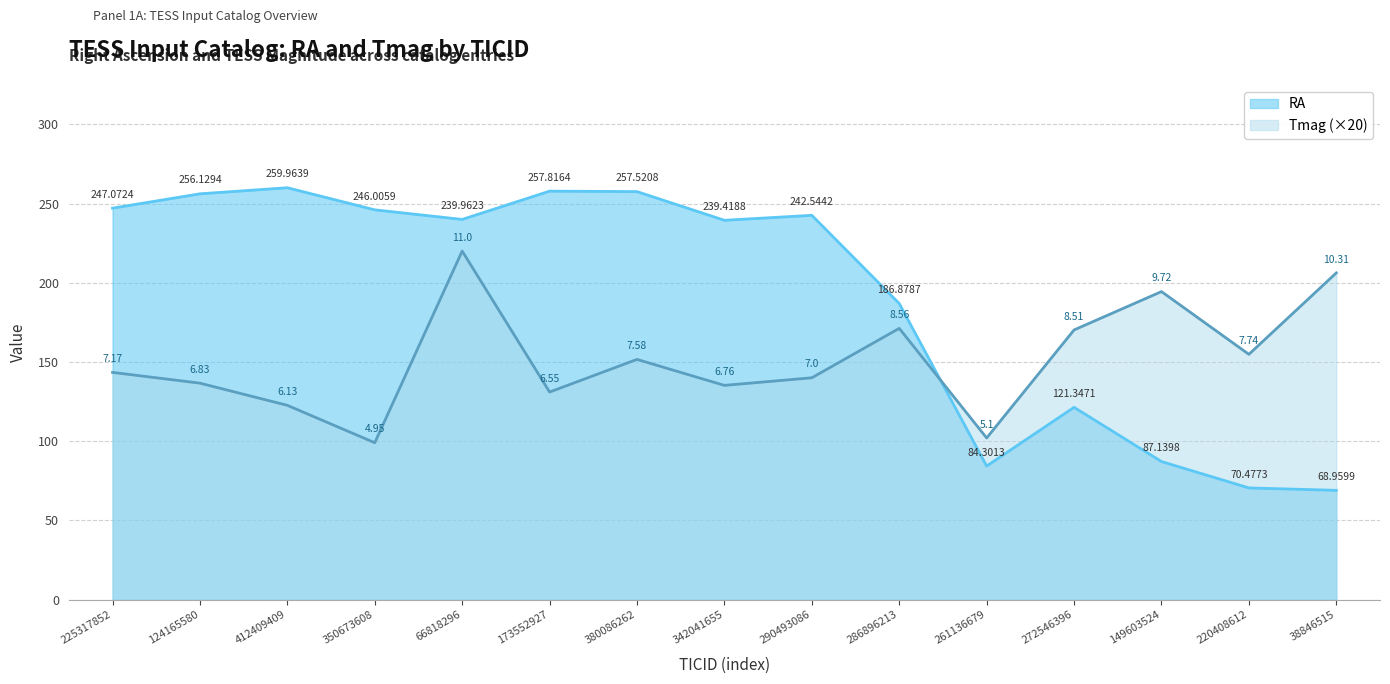

How many lines are shown in the chart?

2